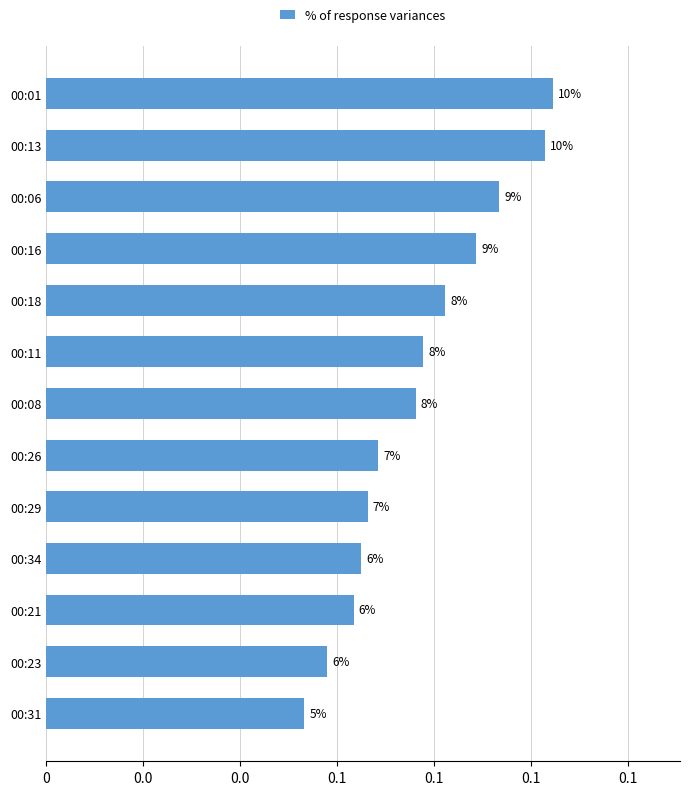

What is the average value?

0.1